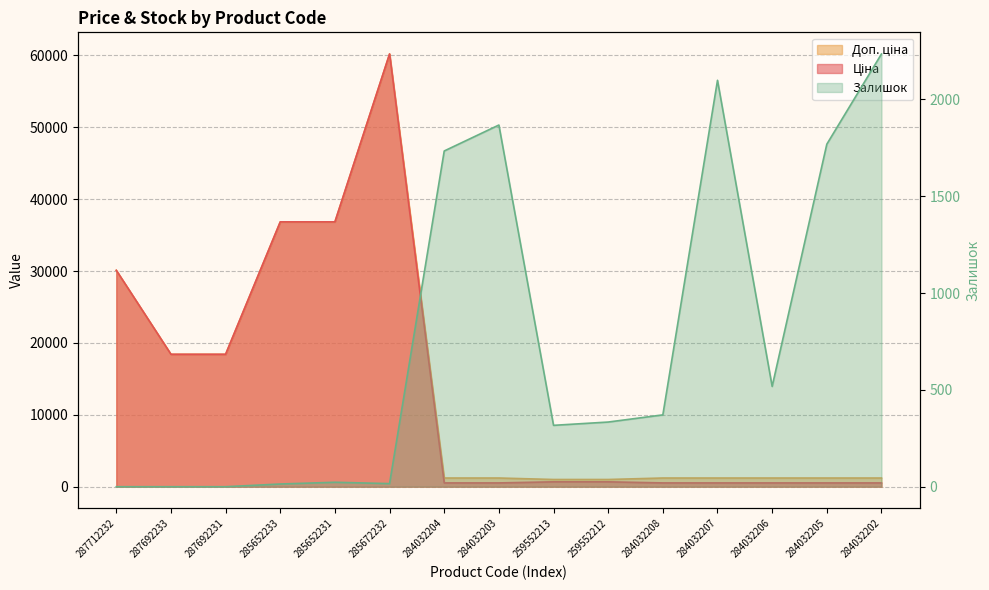

How many positive values does the Залишок series have?

12